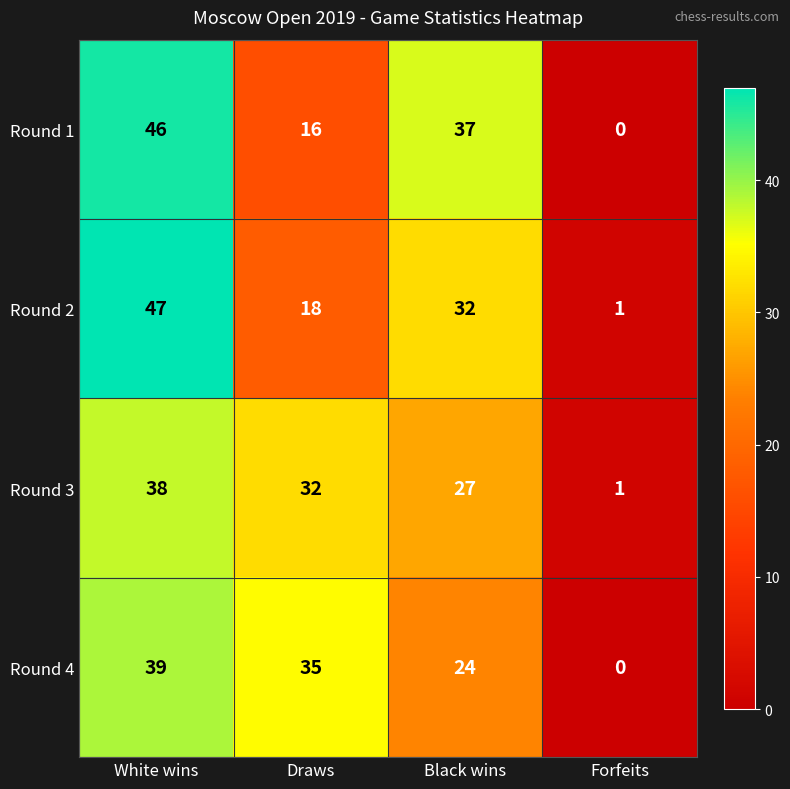

Where is Round 1 nearest to the value 23?

Draws